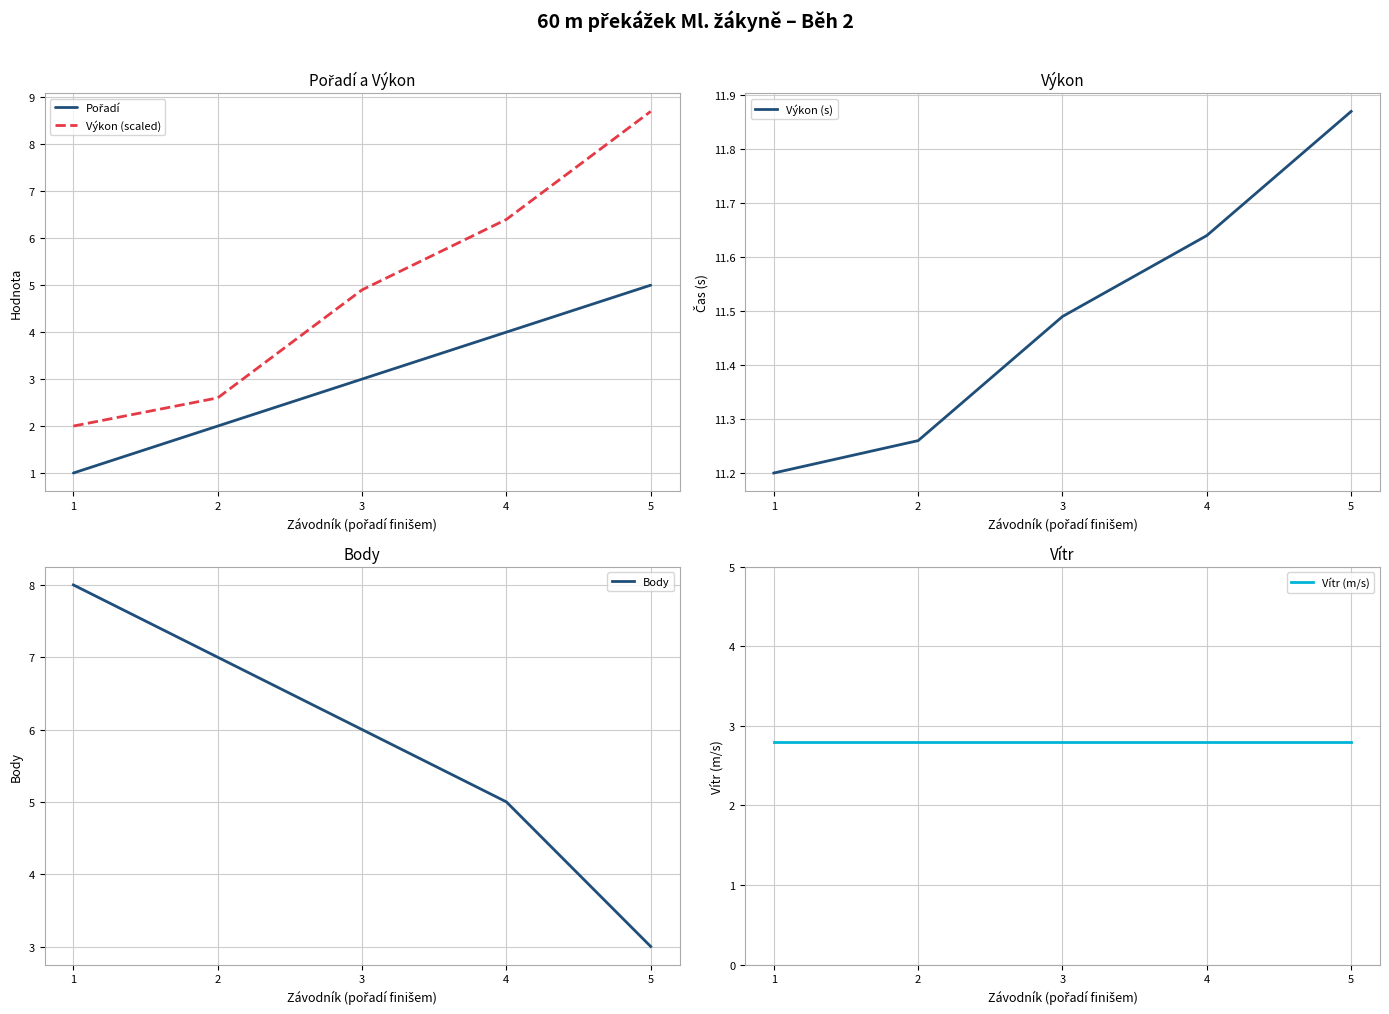

How many Pořadí values are between 2 and 4?

3